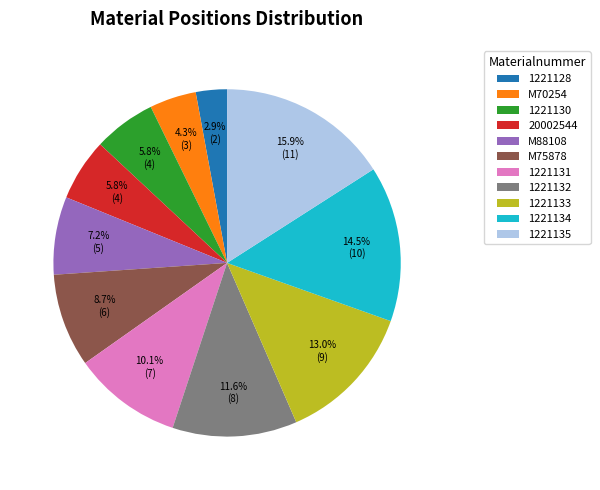

To the nearest percent, what is the difference between the M70254 and 1221134 slice percentages?

10%